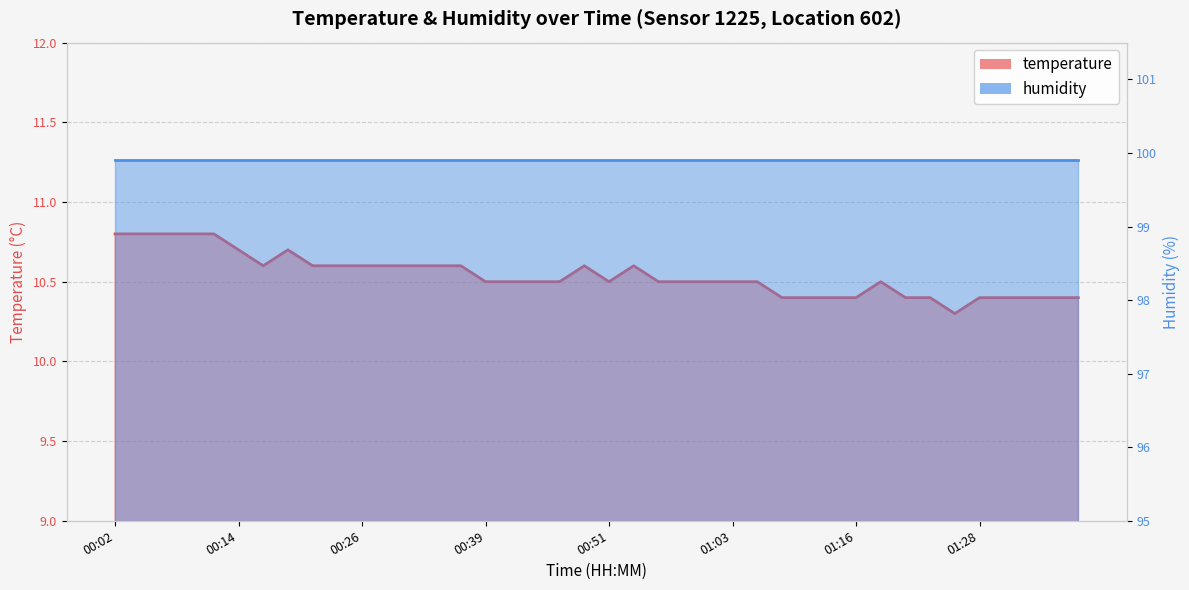

Reading left to right, list all the values displayed in this chart.

10.8	10.8	10.8	10.8	10.8	10.7	10.6	10.7	10.6	10.6	10.6	10.6	10.6	10.6	10.6	10.5	10.5	10.5	10.5	10.6	10.5	10.6	10.5	10.5	10.5	10.5	10.5	10.4	10.4	10.4	10.4	10.5	10.4	10.4	10.3	10.4	10.4	10.4	10.4	10.4